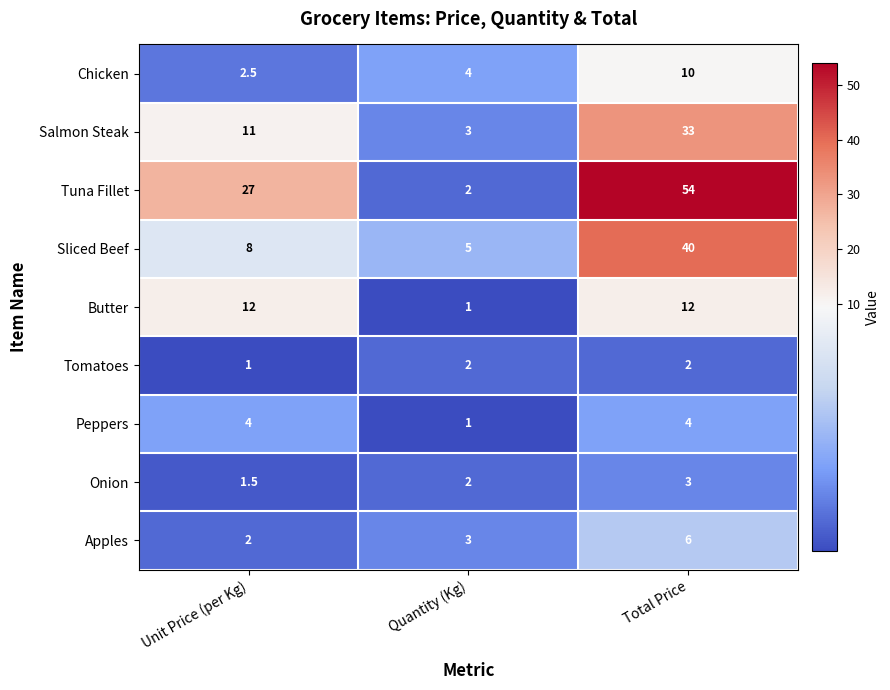

What is the spread (max minus min) of values at Quantity (Kg)?

4.0